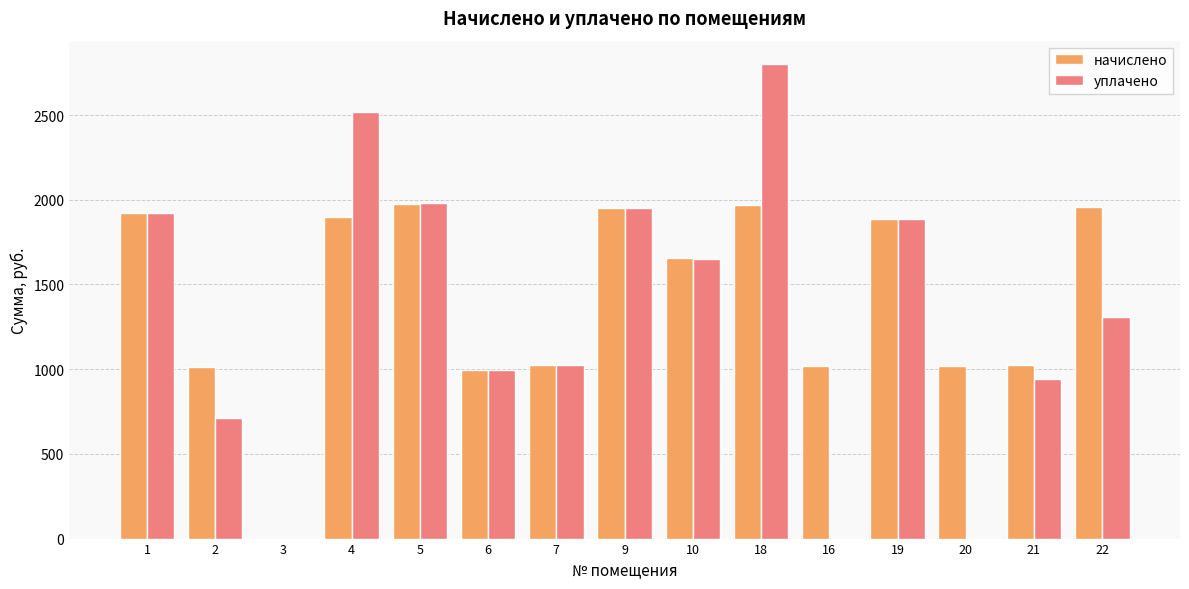

At which category is the sum across all series the highest?

18